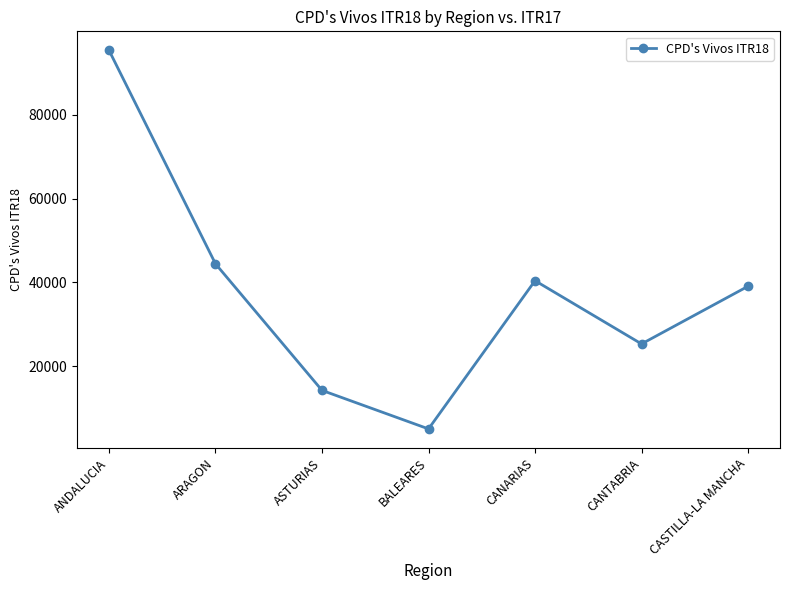

Reading left to right, what are all the values shown in this chart?

ANDALUCIA=95455	ARAGON=44451	ASTURIAS=14223	BALEARES=5021	CANARIAS=40420	CANTABRIA=25319	CASTILLA-LA MANCHA=39093